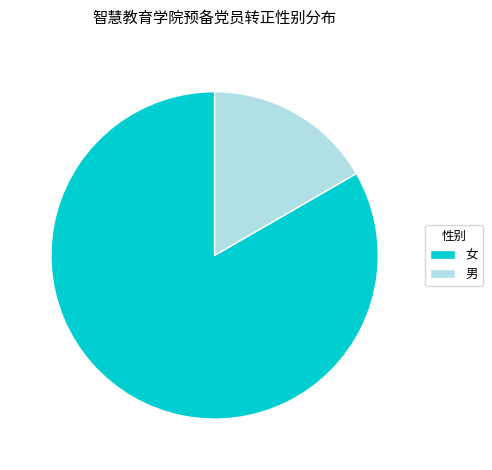

Is the sum of 男 and 女 greater than half?

Yes